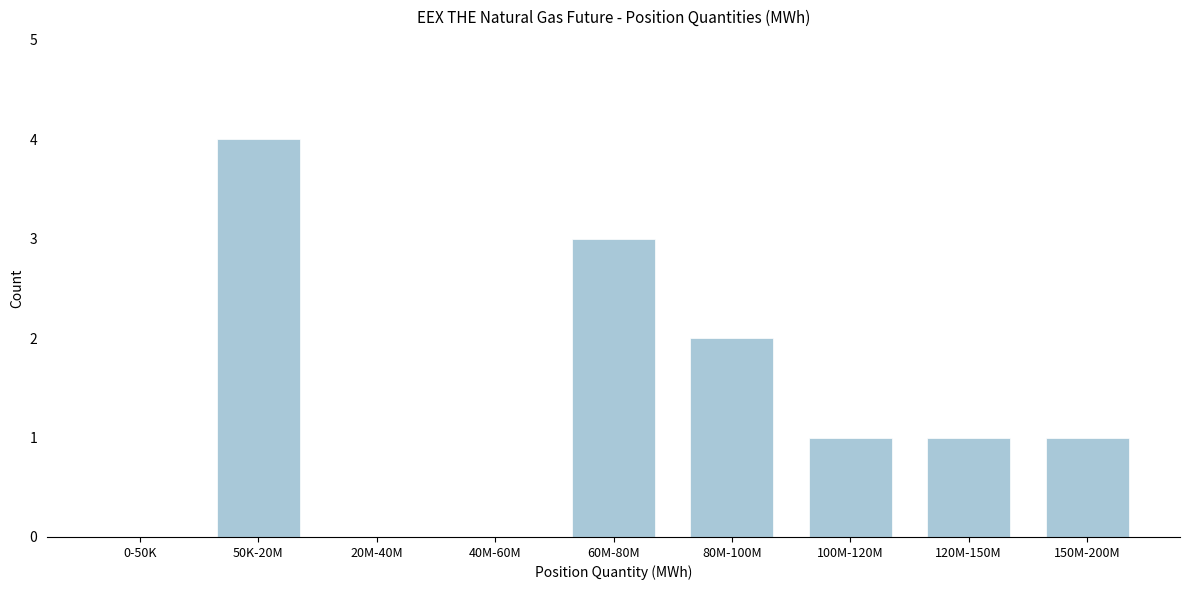

Reading left to right, transcribe all the data shown in this chart.

0-50K=0	50K-20M=4	20M-40M=0	40M-60M=0	60M-80M=3	80M-100M=2	100M-120M=1	120M-150M=1	150M-200M=1